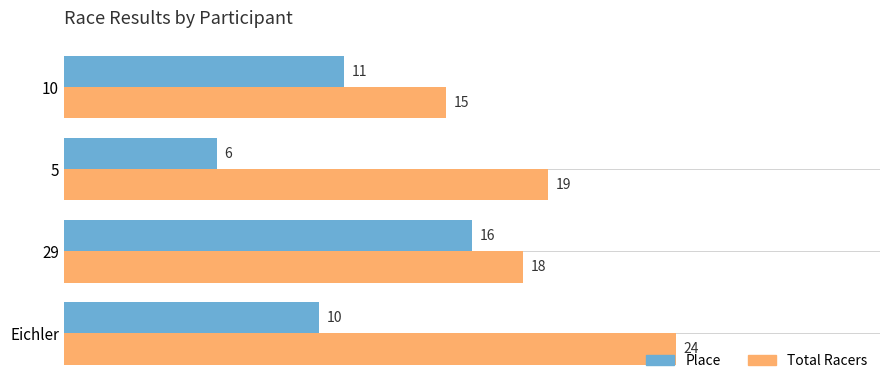

What is the difference between the highest and lowest values at 5?

13